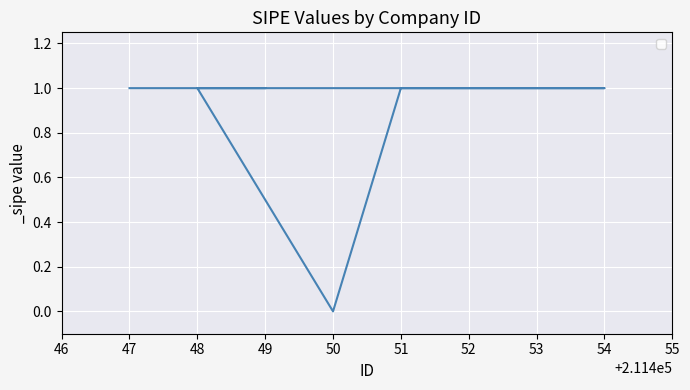

Which has a higher value, 53 or 54?

53